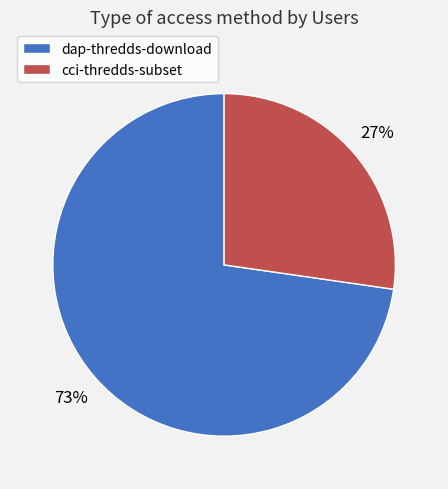

Which has a higher value, cci-thredds-subset or dap-thredds-download?

dap-thredds-download